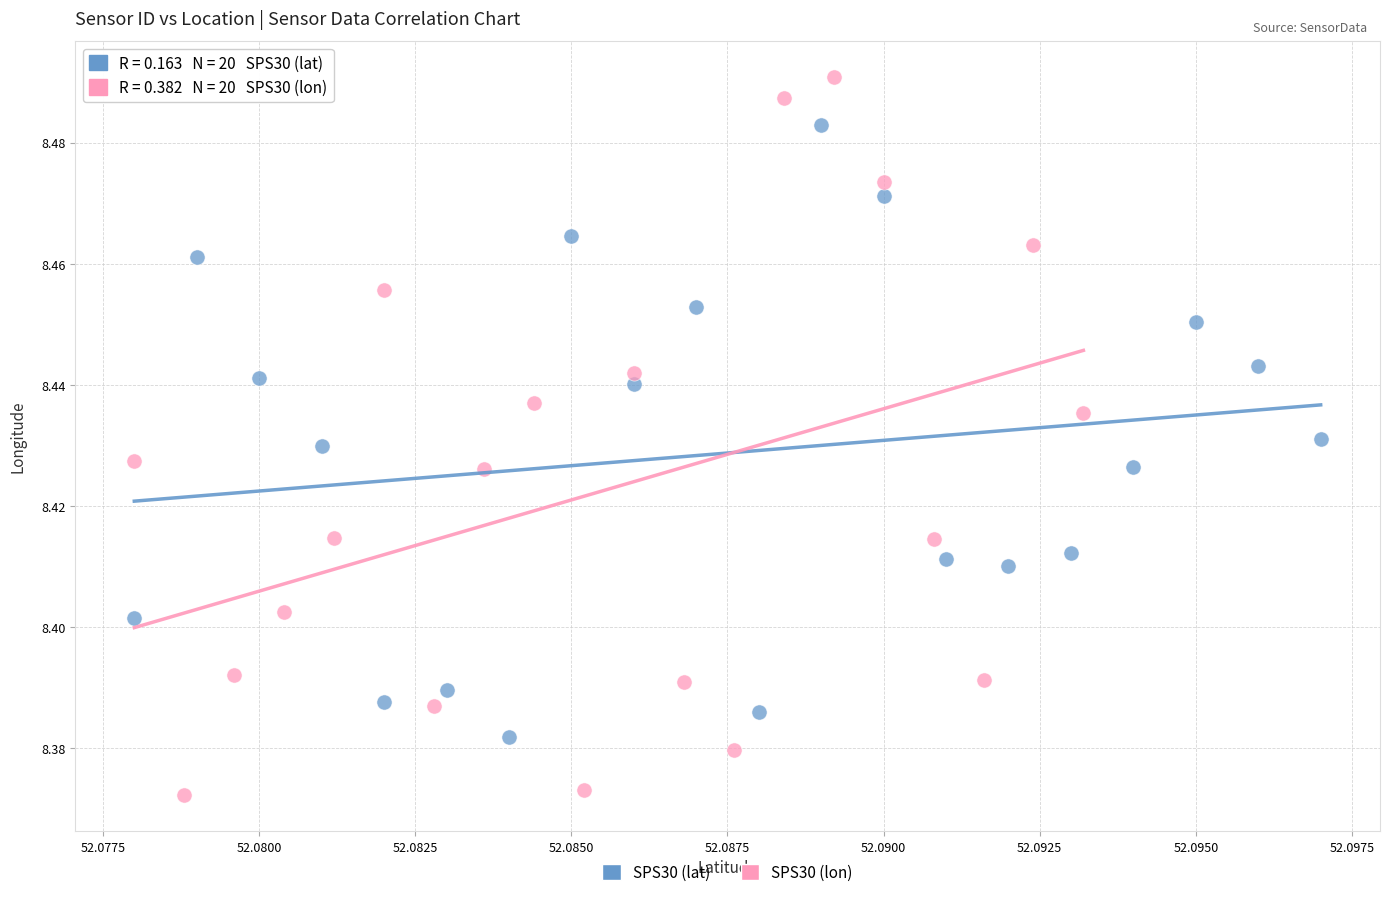

Which series contains the highest Y value?

SPS30 (lon)